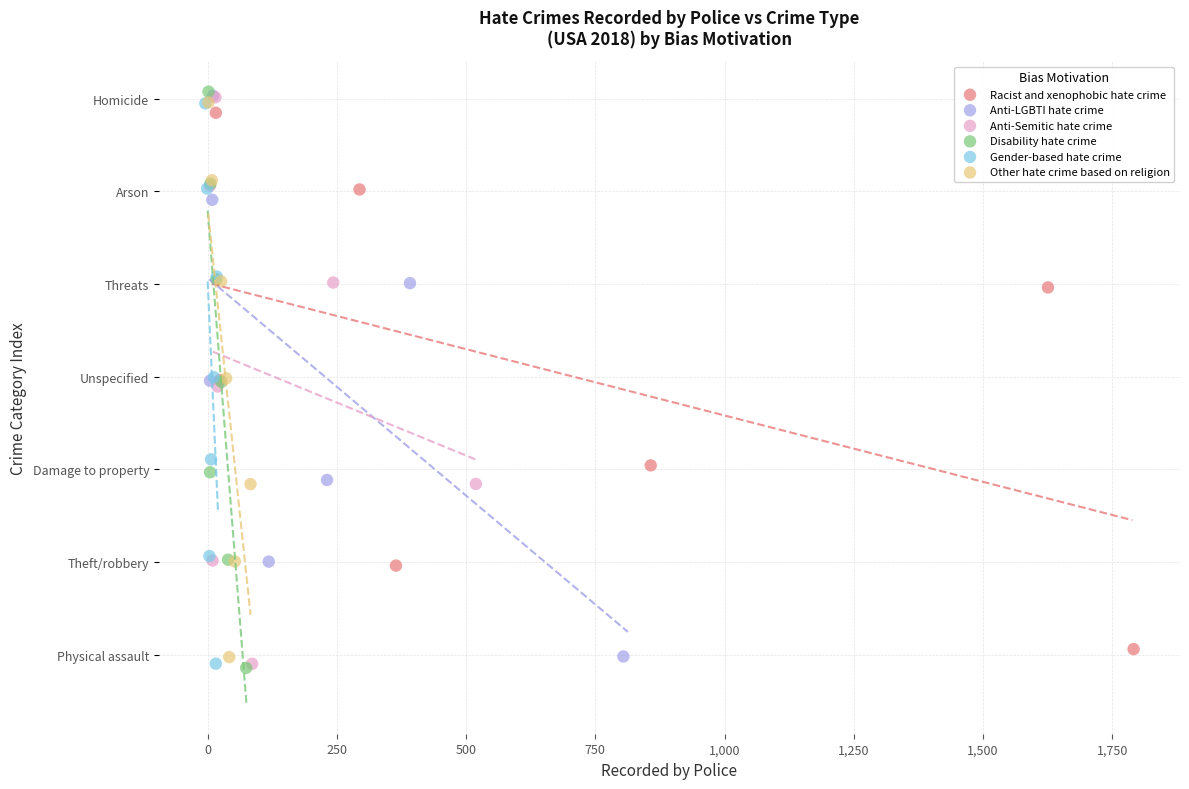

Which series has the largest Y range (max minus min)?

Disability hate crime